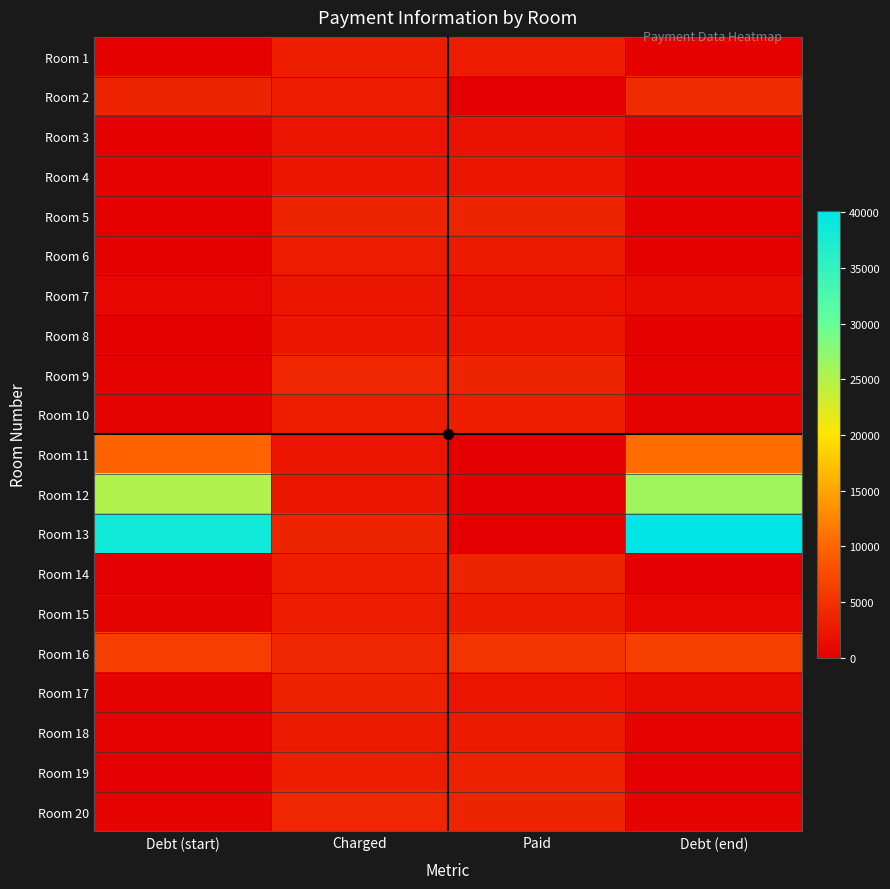

At how many categories does at least one series exceed 4665?

3